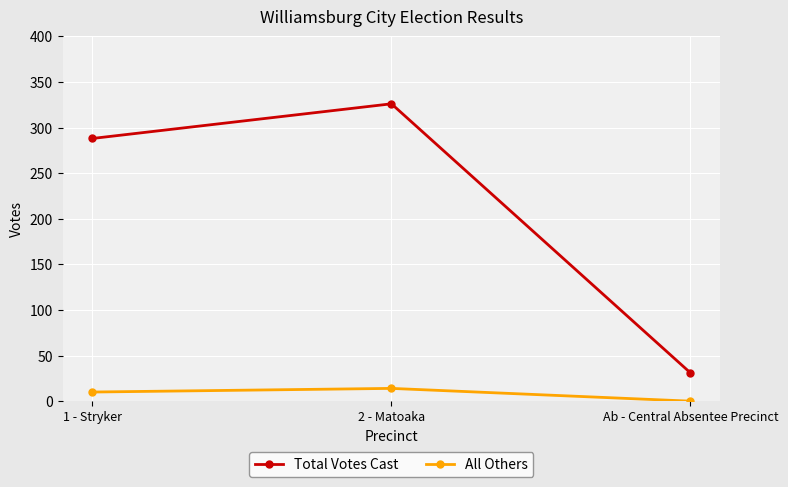

At which label does Total Votes Cast reach its minimum?

Ab - Central Absentee Precinct